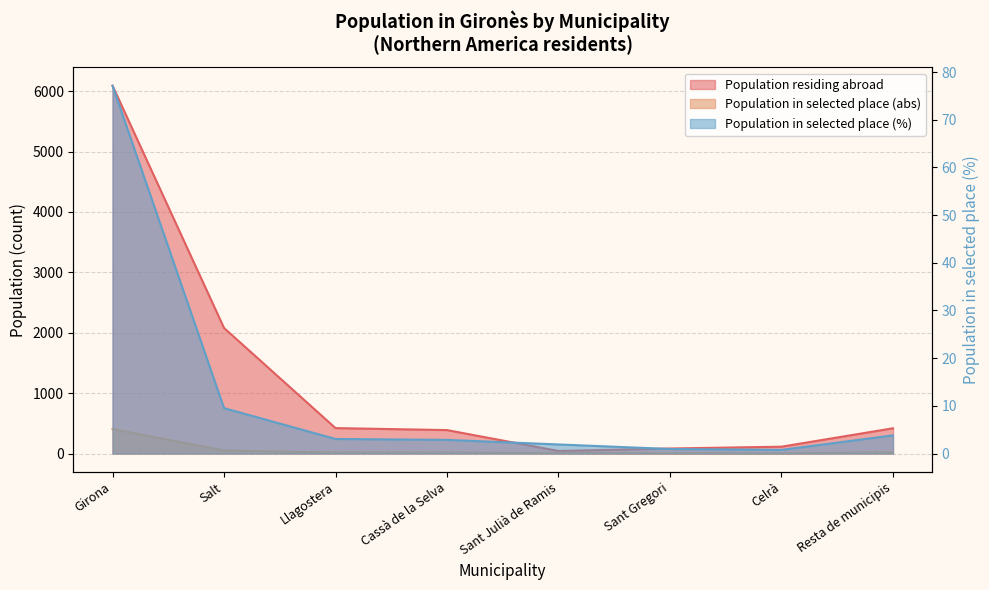

True or false: Population in selected place (%) and Population in selected place (abs) intersect in this chart.

False